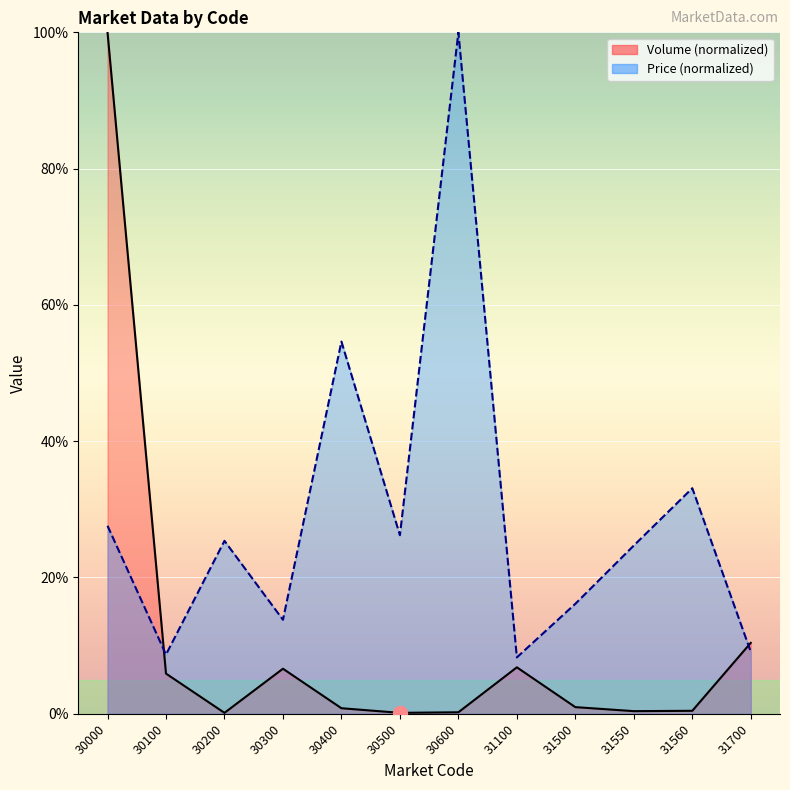

At how many categories does at least one series exceed 7?

12